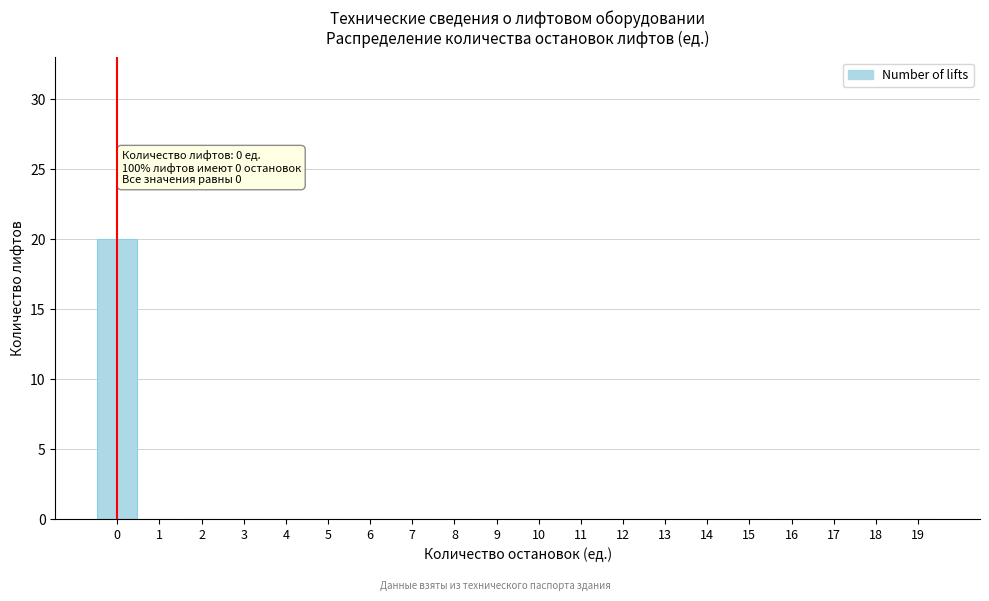

Reading left to right, extract all data points from this chart.

0=20	1=0	2=0	3=0	4=0	5=0	6=0	7=0	8=0	9=0	10=0	11=0	12=0	13=0	14=0	15=0	16=0	17=0	18=0	19=0